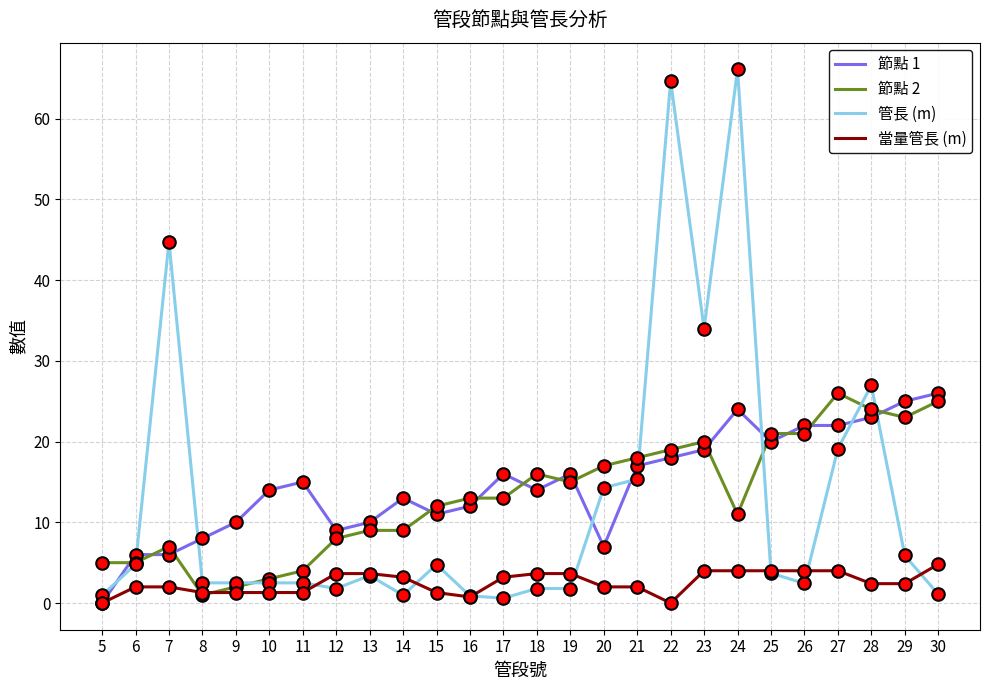

What are all the series names shown in the legend?

節點 1, 節點 2, 管長 (m), 當量管長 (m)